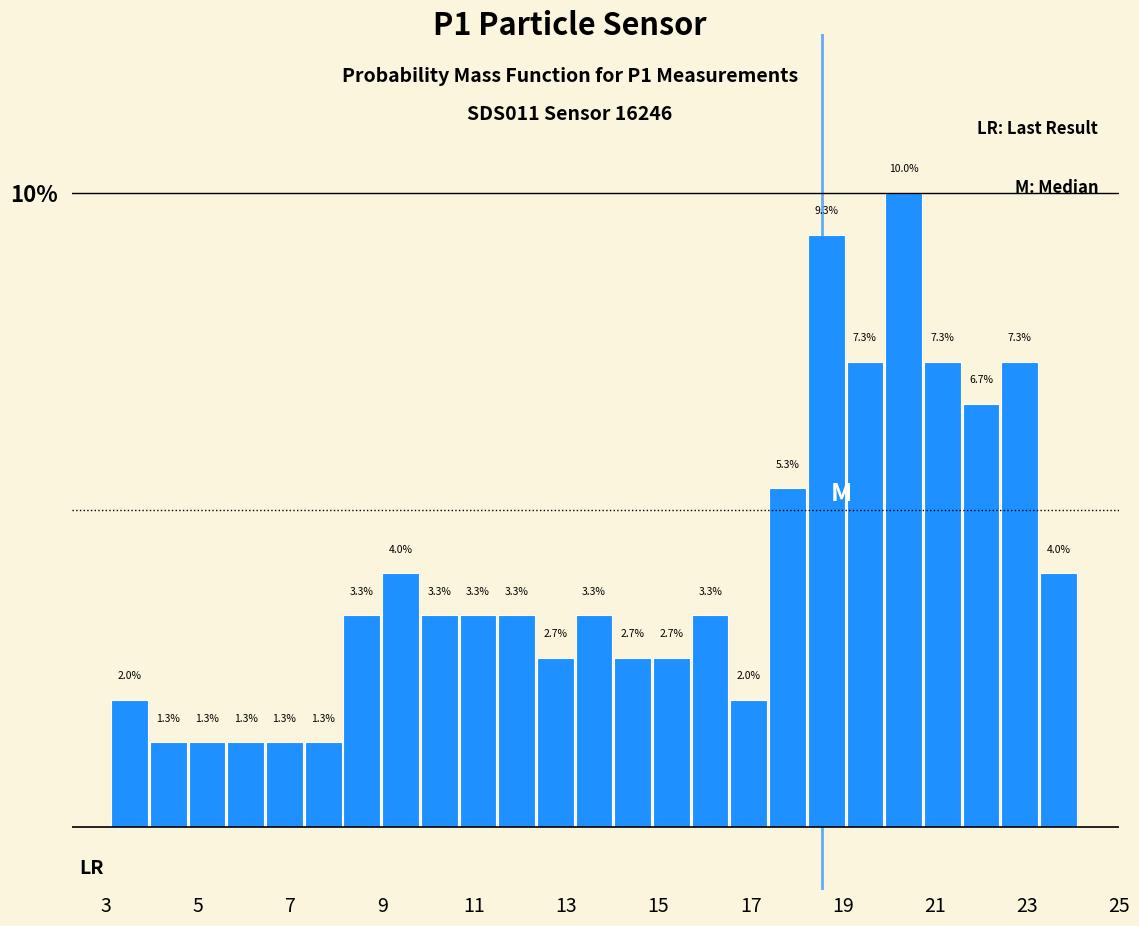

Over which range of the x-axis is the bar tallest?

19.90 to 20.74